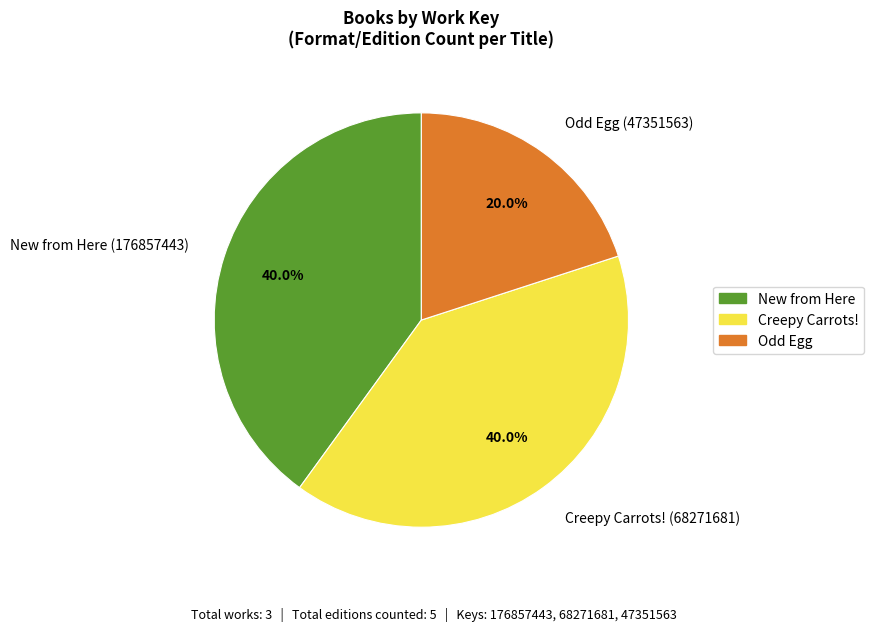

To the nearest percent, what is the difference between the largest and smallest slice percentages?

20%